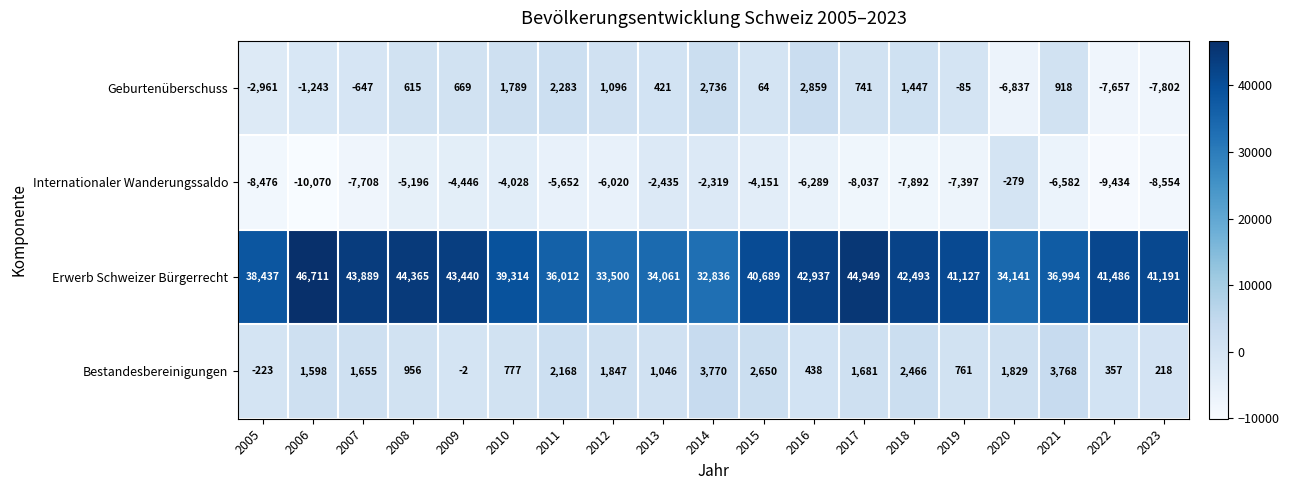

Between 2005 and 2011, which series saw the biggest shift?

Geburtenüberschuss